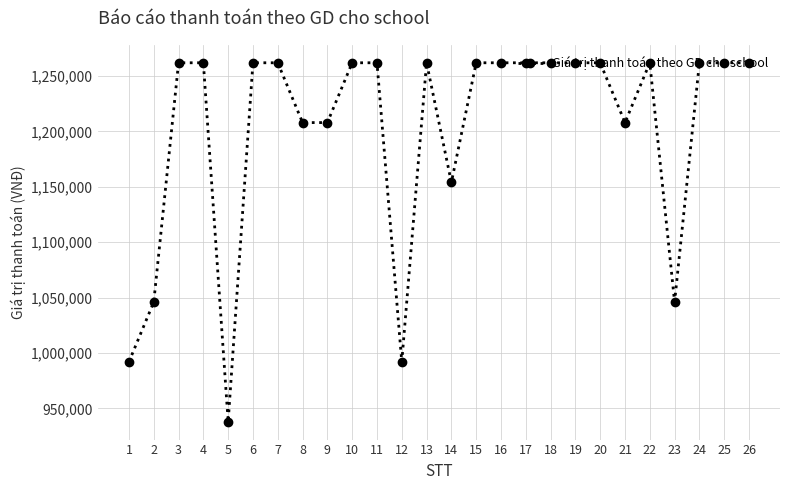

Read the value at 12, to the nearest 10.

992000